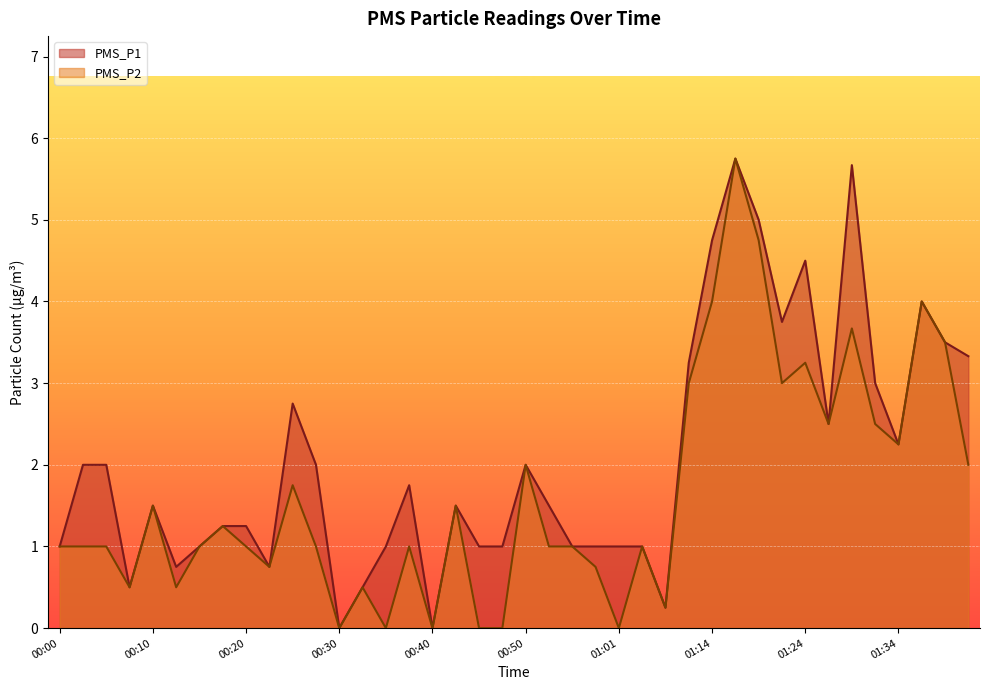

What is the difference between the PMS_P1 values at 01:14 and 00:22?

4.0